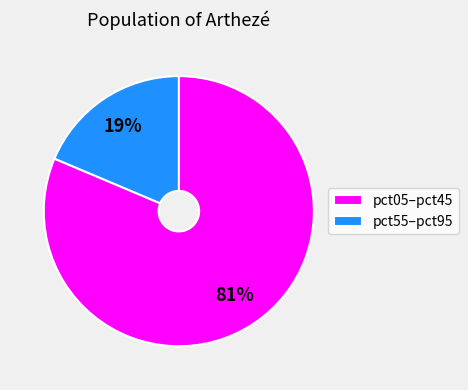

To the nearest percent, what is the combined percentage of pct05–pct45 and pct55–pct95?

100%